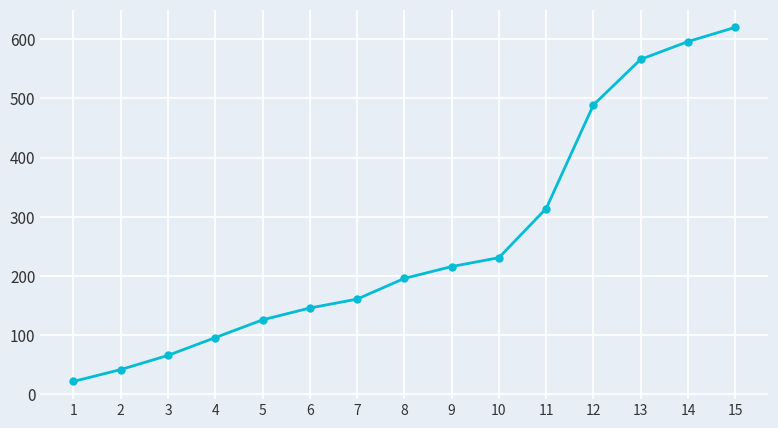

What is the ratio of the value at 9 to the value at 13?

0.4